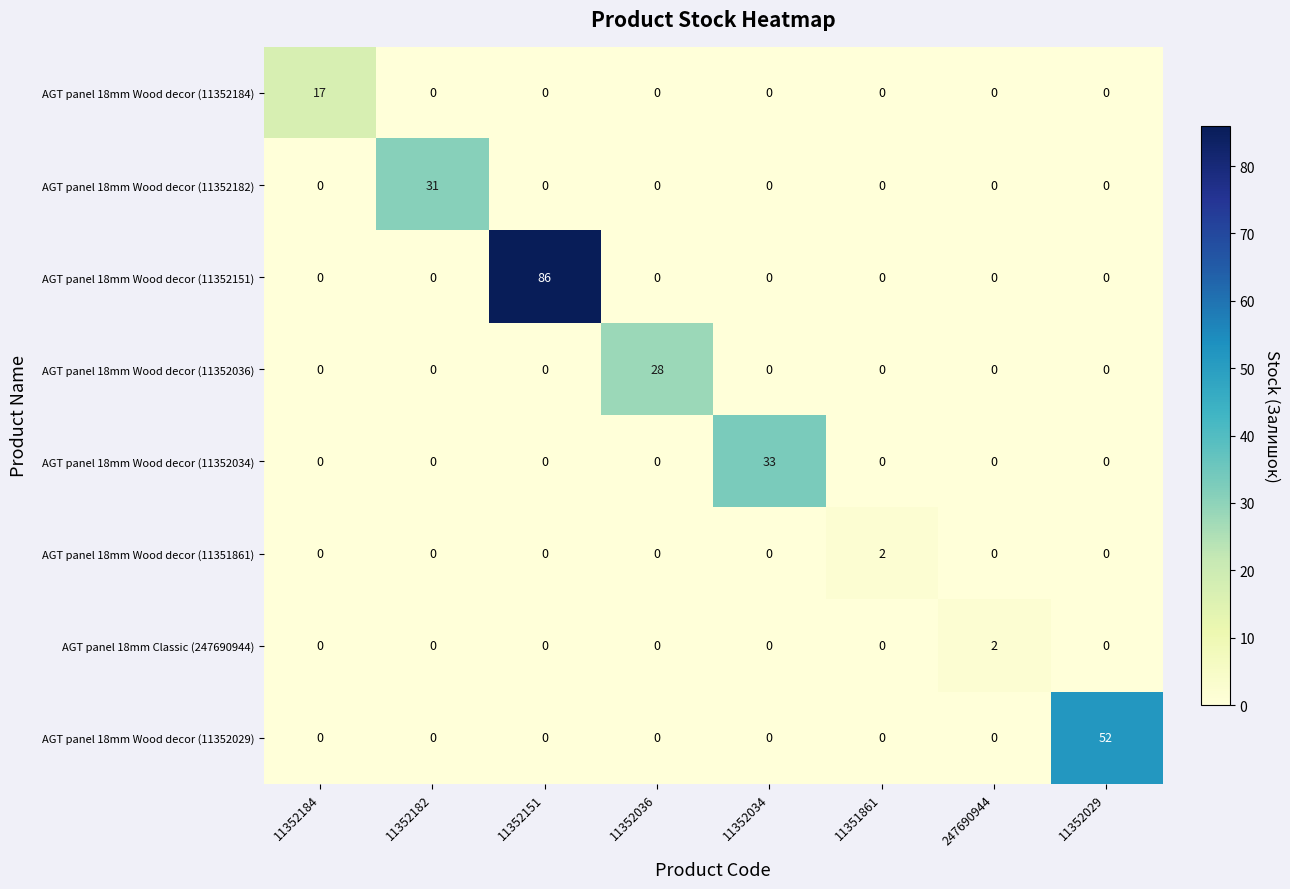

Which label corresponds to the largest value in the chart?

11352151